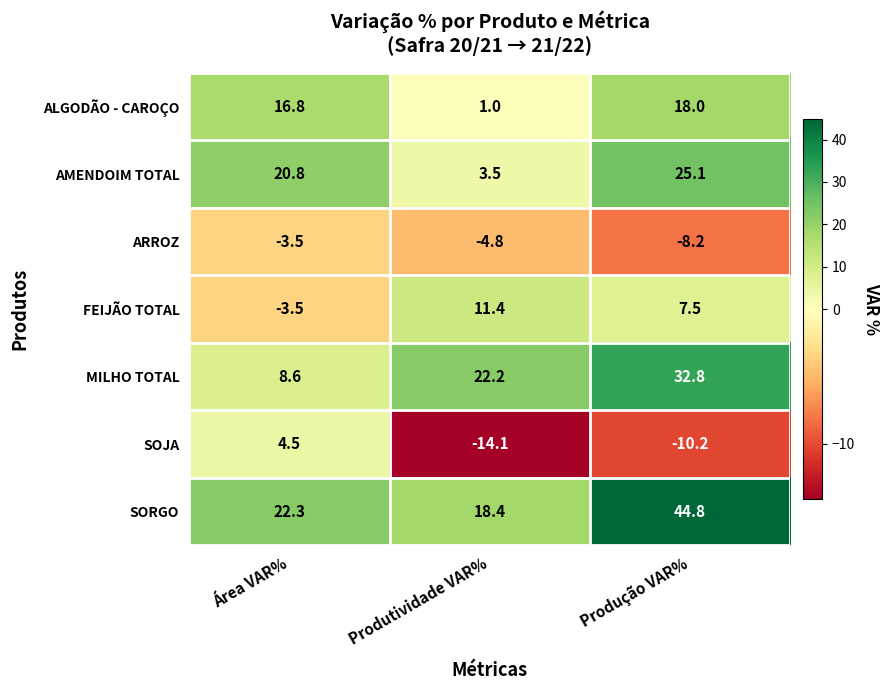

How many series are shown in this chart?

7